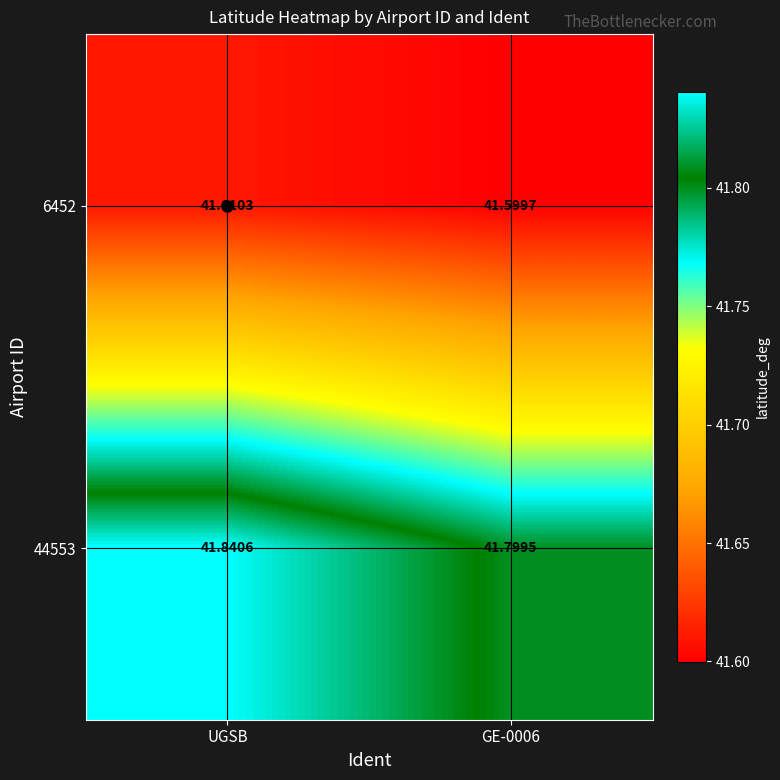

Which category has the highest value in the 6452 series?

UGSB